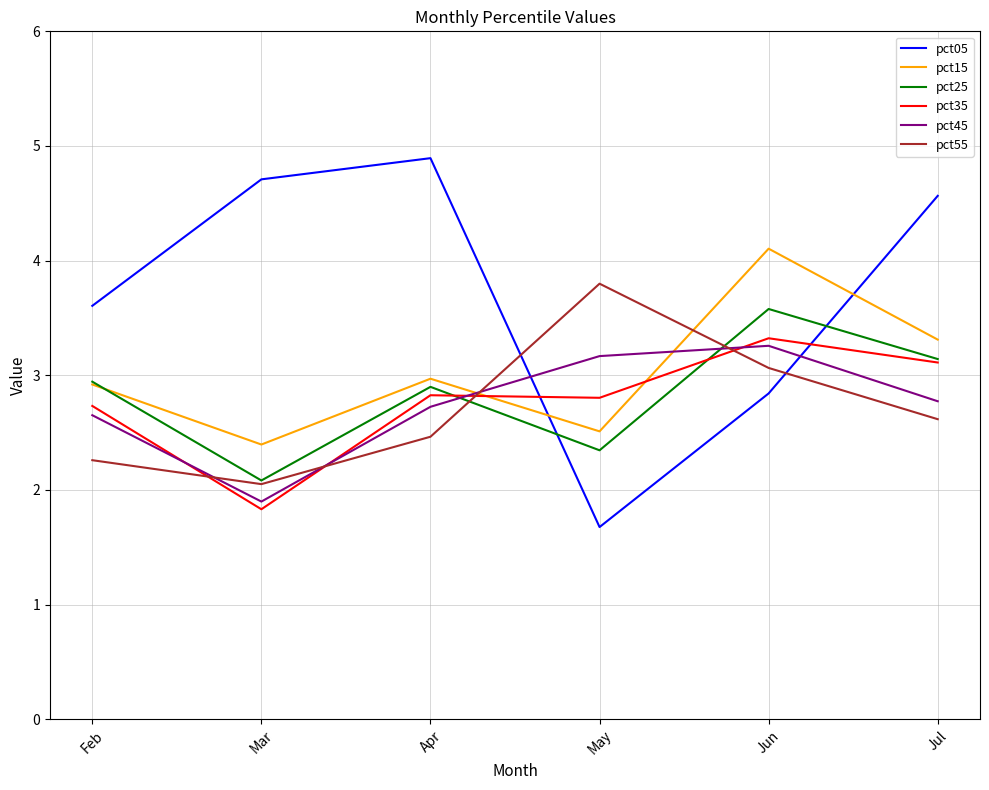

What is the difference between the second highest and second lowest values in the pct45 series?

0.5